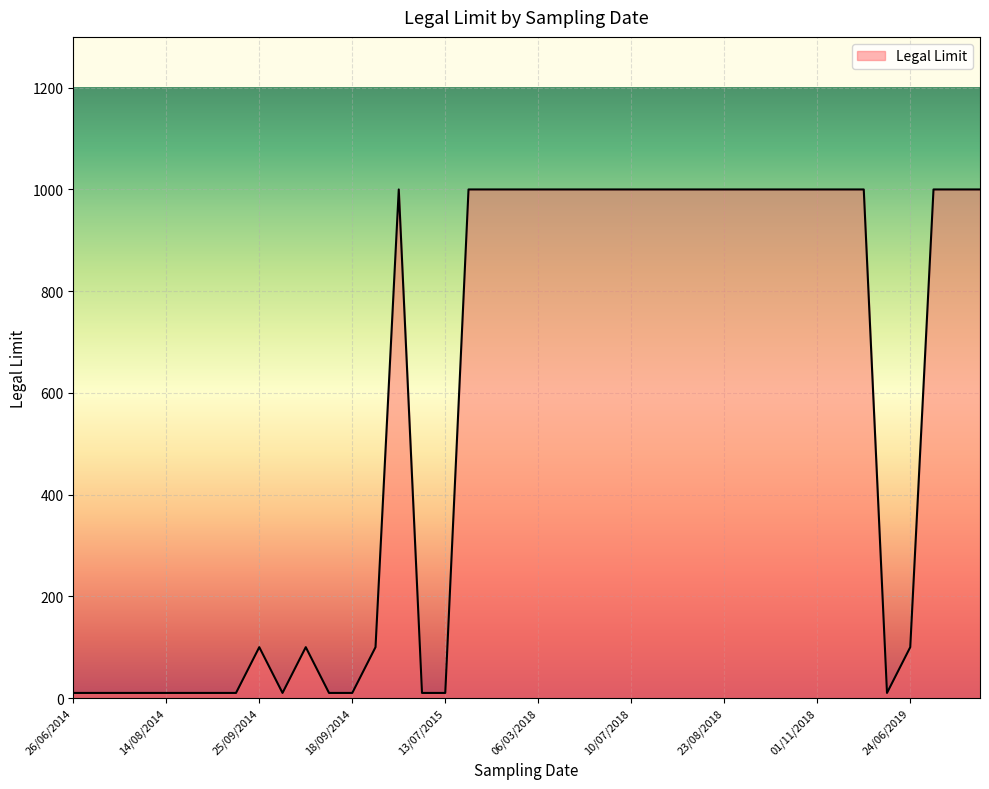

What is the difference between the maximum and minimum values?

990